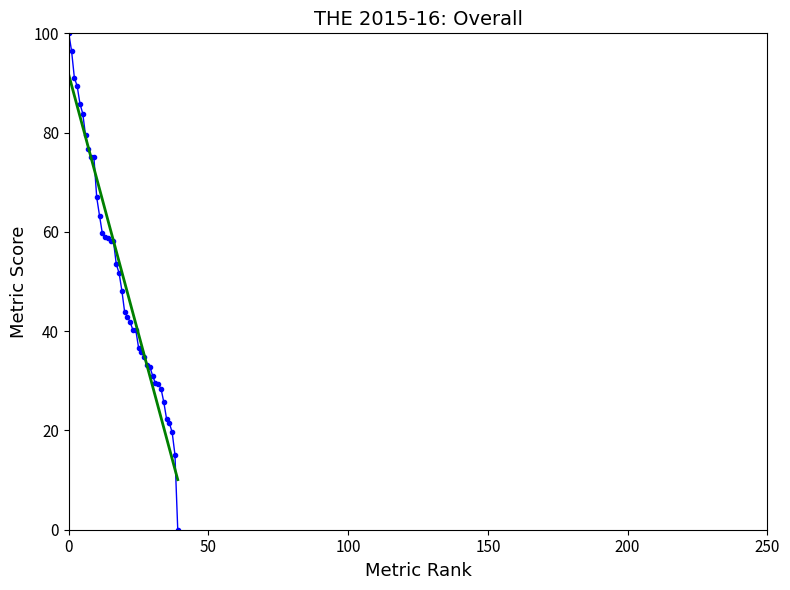

What is the greatest value displayed?

100.0